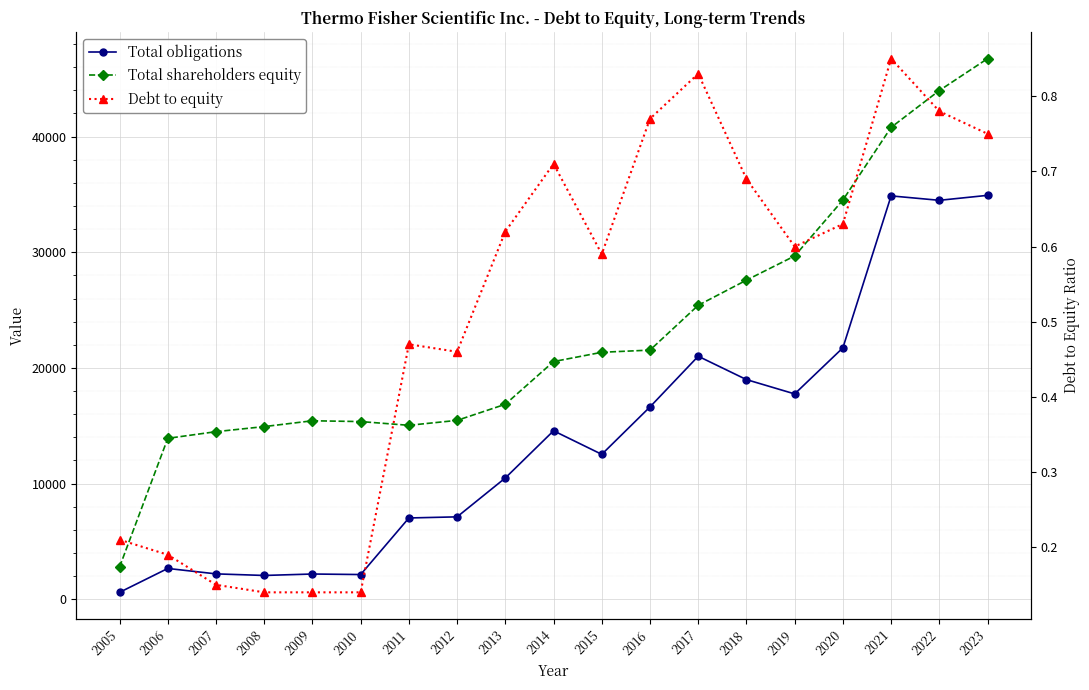

Which label corresponds to the largest value in the chart?

2023